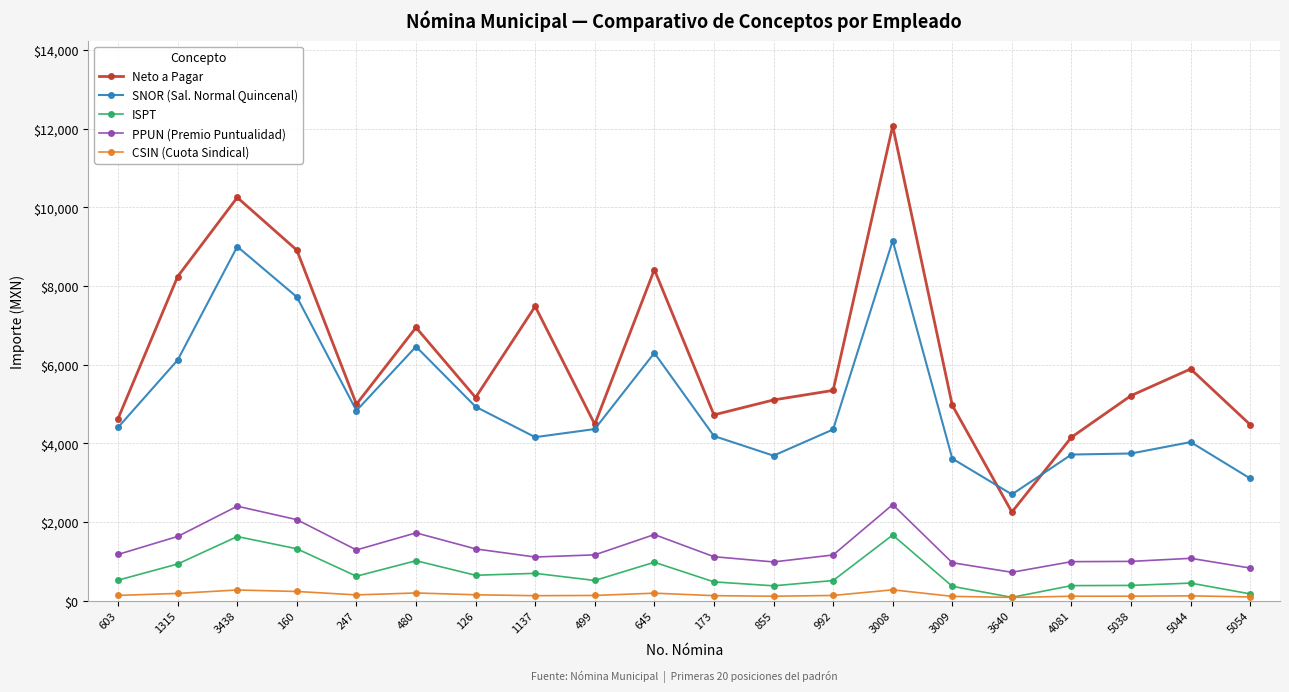

In Neto a Pagar, how many points are higher than both neighbors (excluding endpoints)?

6